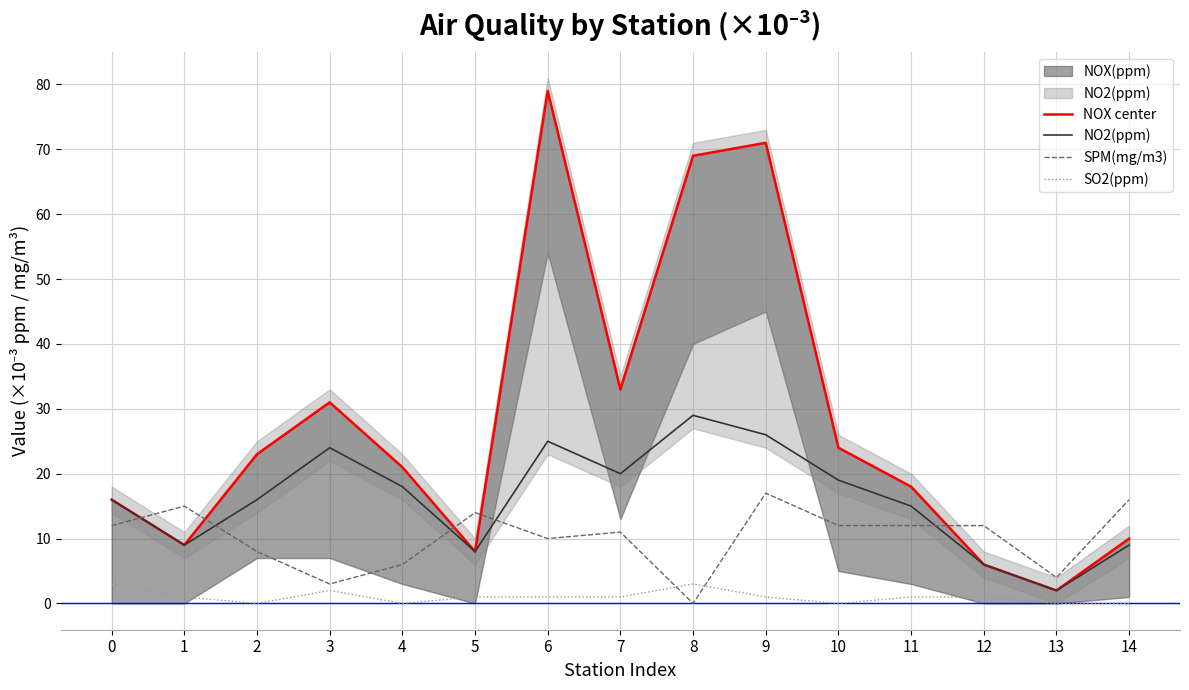

What is the total value across all series at 10?

55